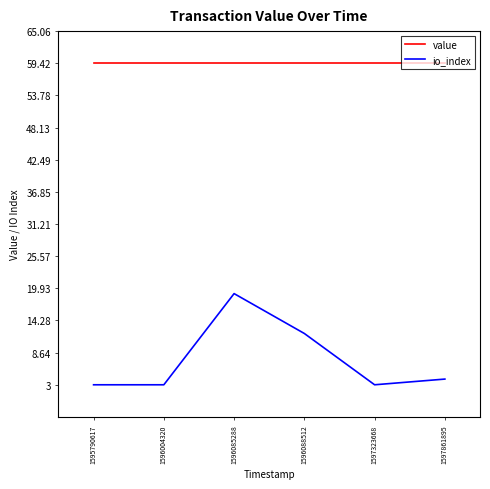

Is the value of io_index at 1596088512 greater than the value of value at 1595790617?

No